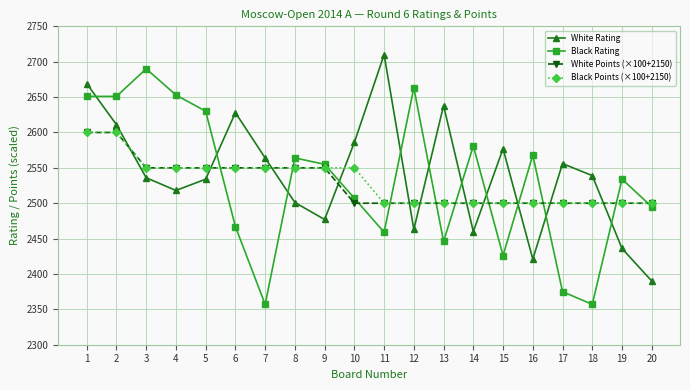

Does the chart display data point markers on the line(s)?

Yes